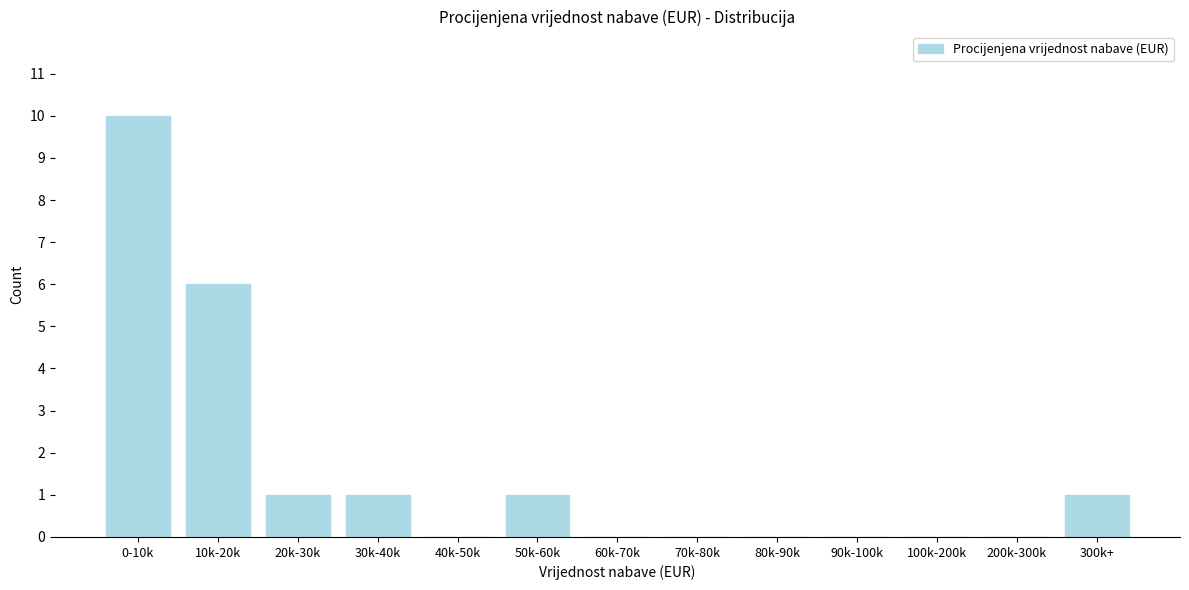

Reading left to right, transcribe all the data shown in this chart.

0-10k=10	10k-20k=6	20k-30k=1	30k-40k=1	40k-50k=0	50k-60k=1	60k-70k=0	70k-80k=0	80k-90k=0	90k-100k=0	100k-200k=0	200k-300k=0	300k+=1